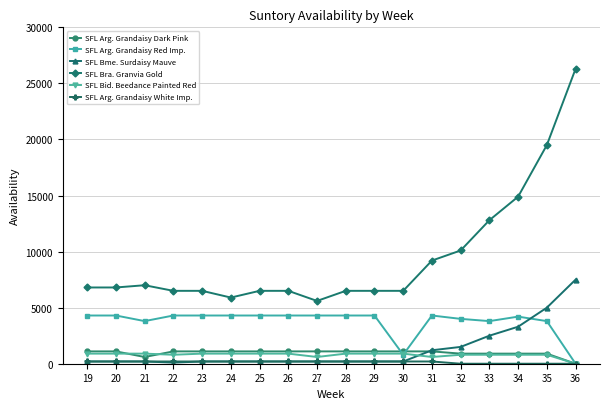

Which series has the widest spread of values?

SFL Bra. Granvia Gold